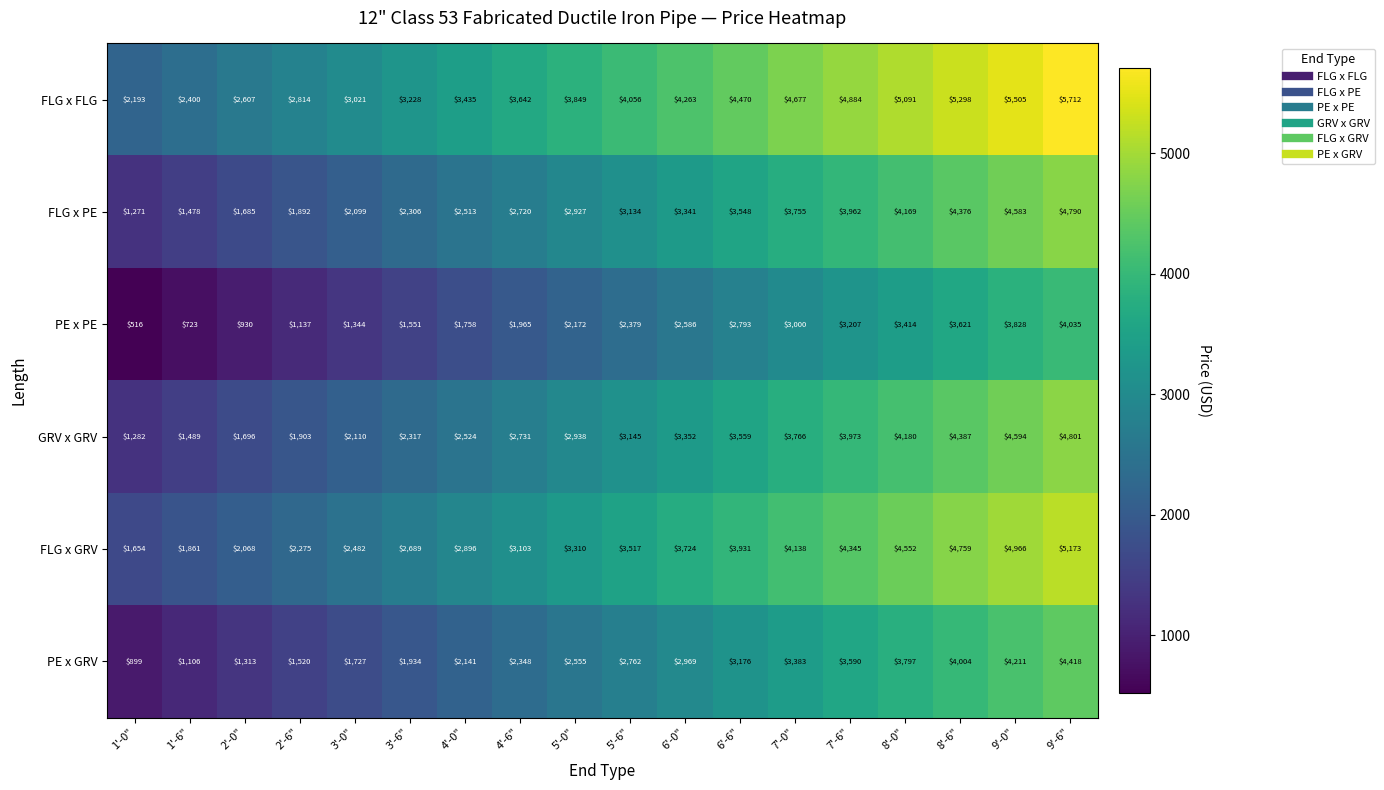

Which category has the highest value across all series?

9'-6"